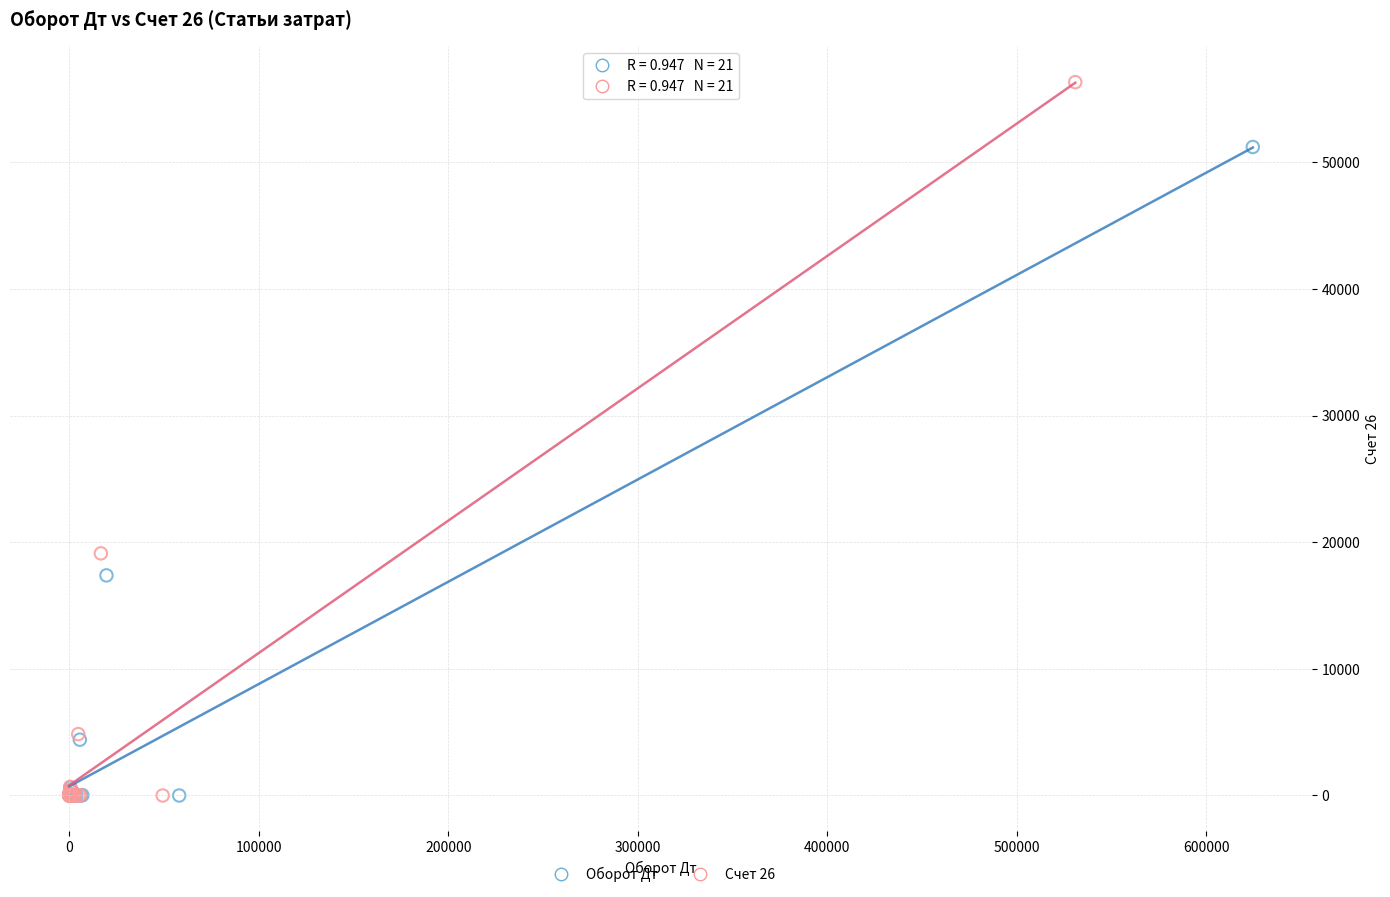

Which series contains the highest Y value?

Счет 26